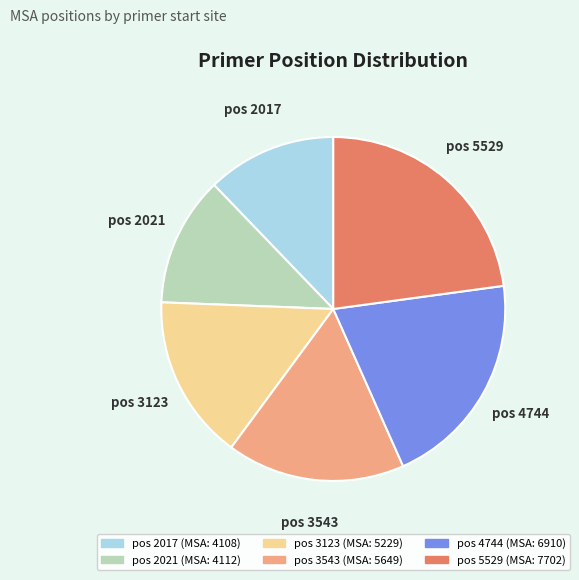

Is there any slice that represents more than half of the pie?

No